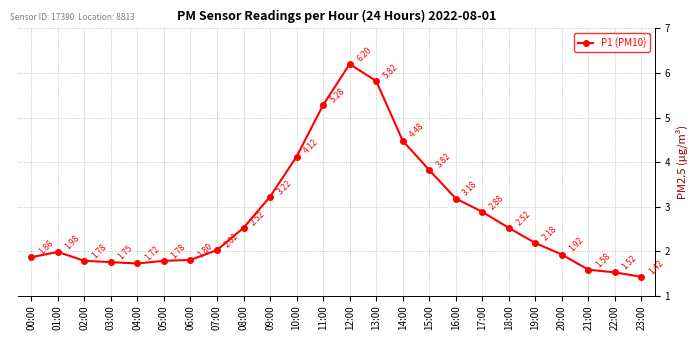

What is the sum of all values?

67.4